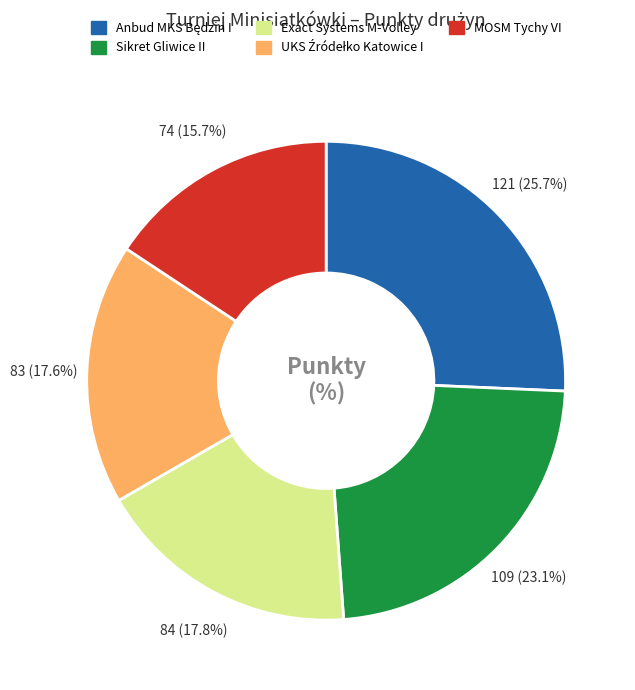

What is the smallest slice in the pie chart?

MOSM Tychy VI